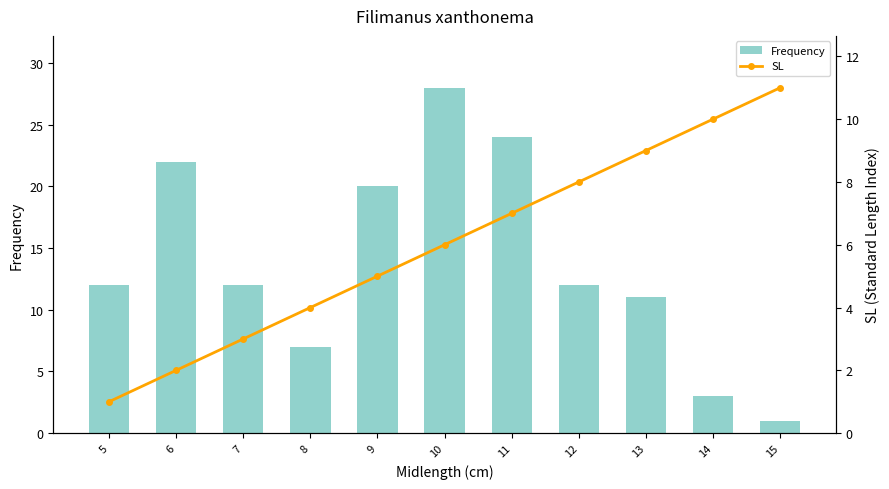

Is the value of Frequency at 5 greater than the value of SL at 5?

Yes